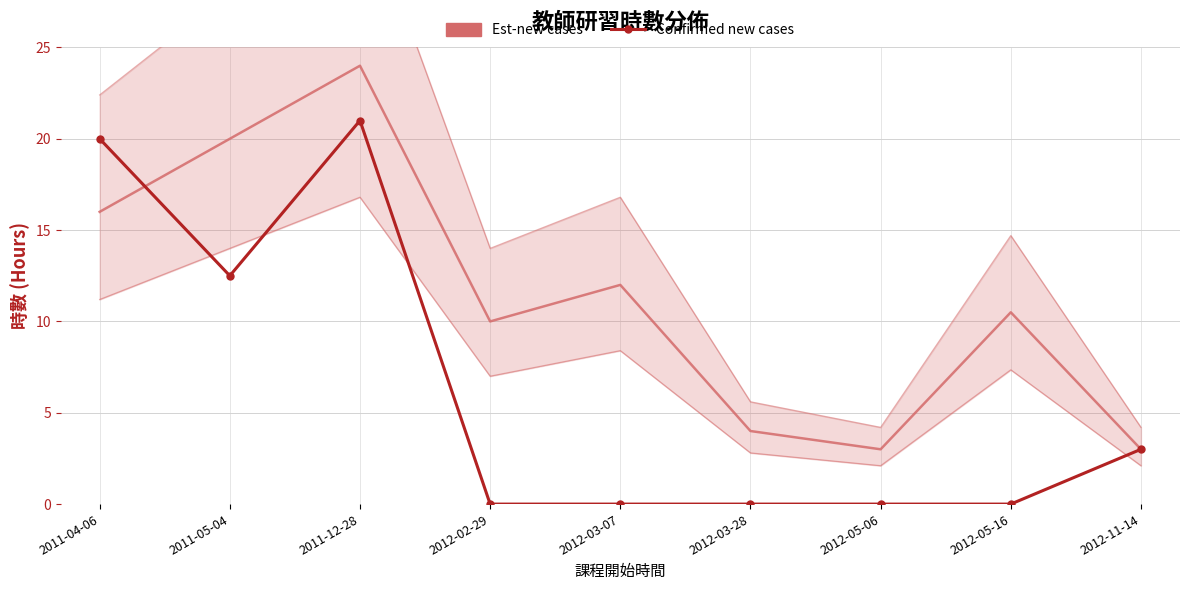

What is the sum of all values?

56.5